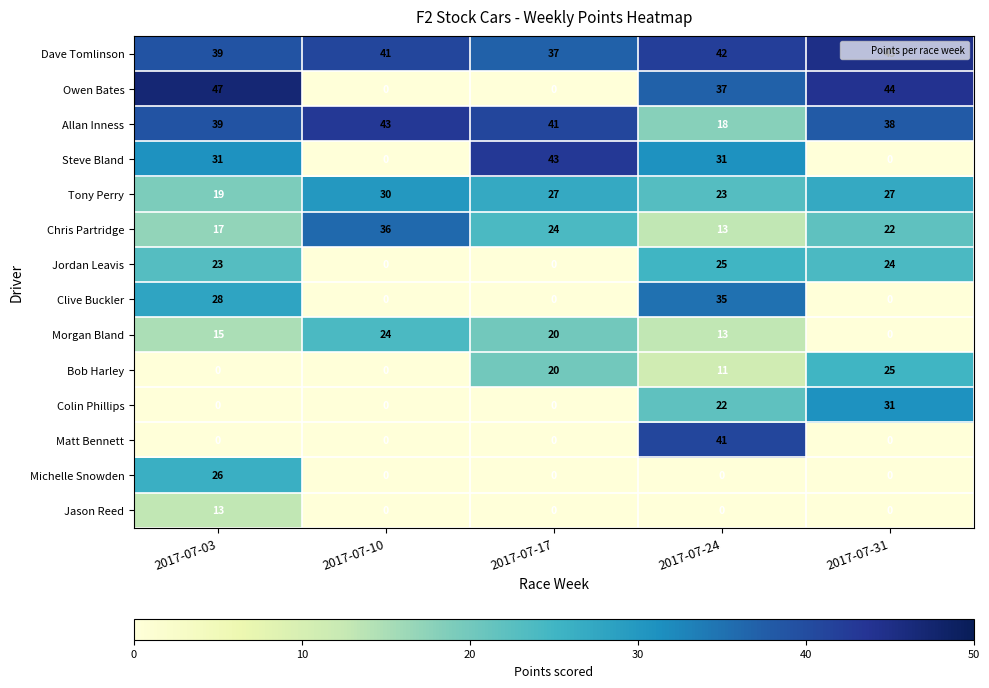

The value of Steve Bland at 2017-07-17 is 60. True or false?

False